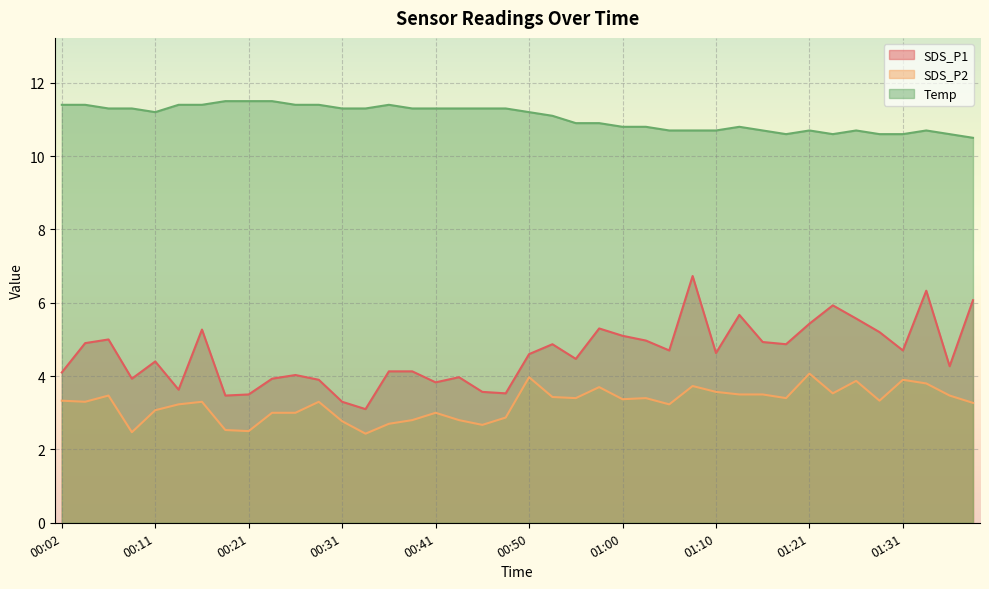

At 00:31, list the series in order from largest to smallest.

Temp, SDS_P1, SDS_P2